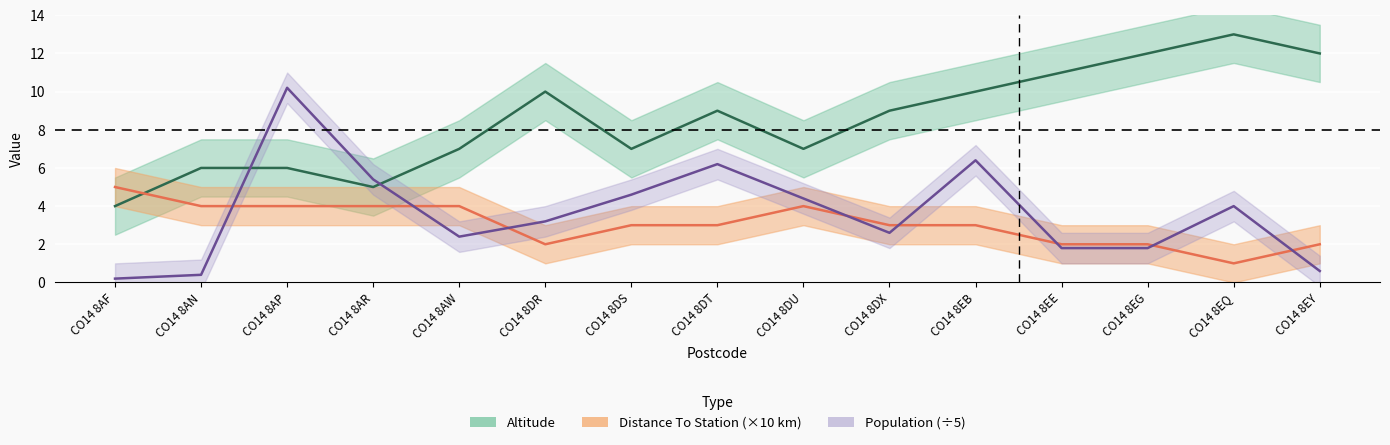

Is it true that Population equals 2.6 at CO14 8DX?

True